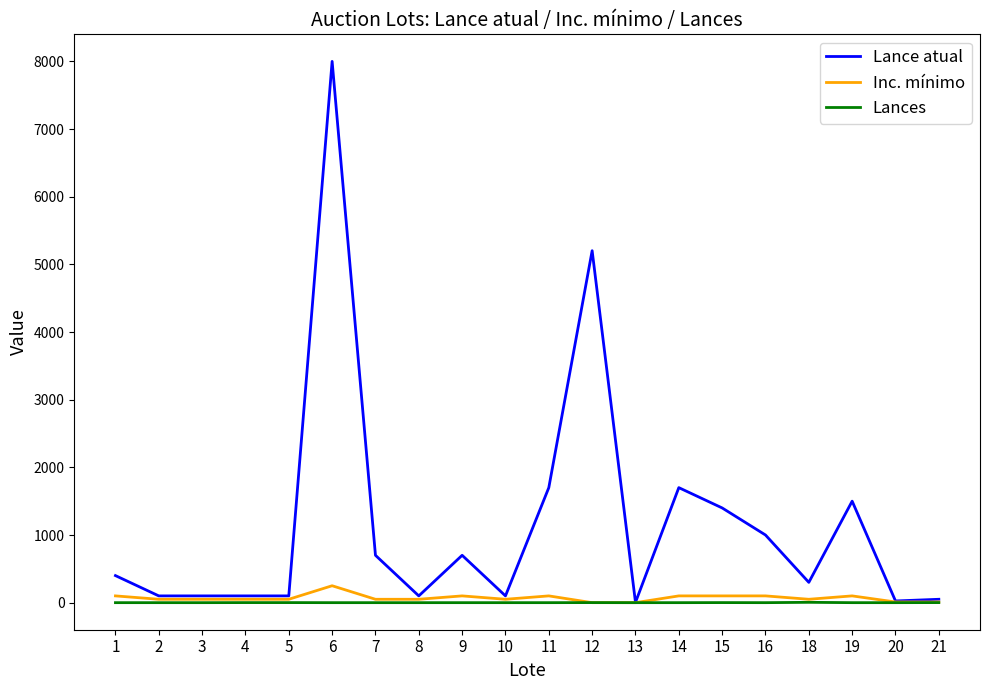

What is the maximum value for Lance atual?

8000